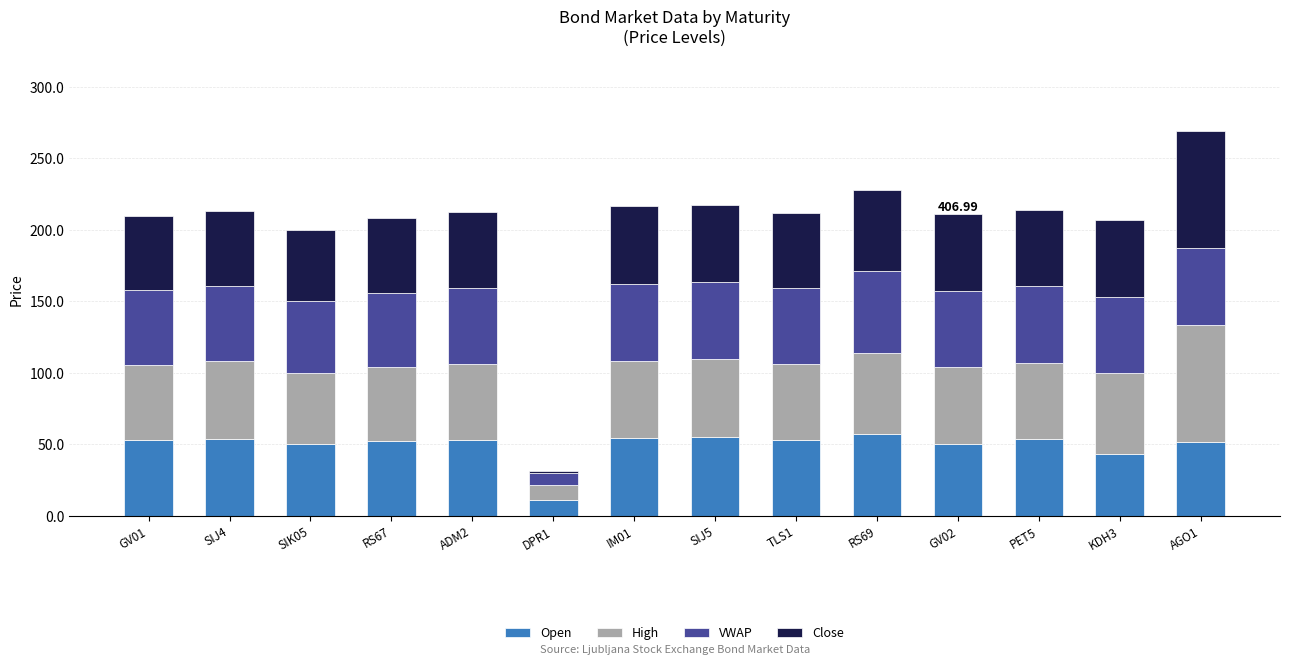

What value does the Open series have at DPR1?

10.8